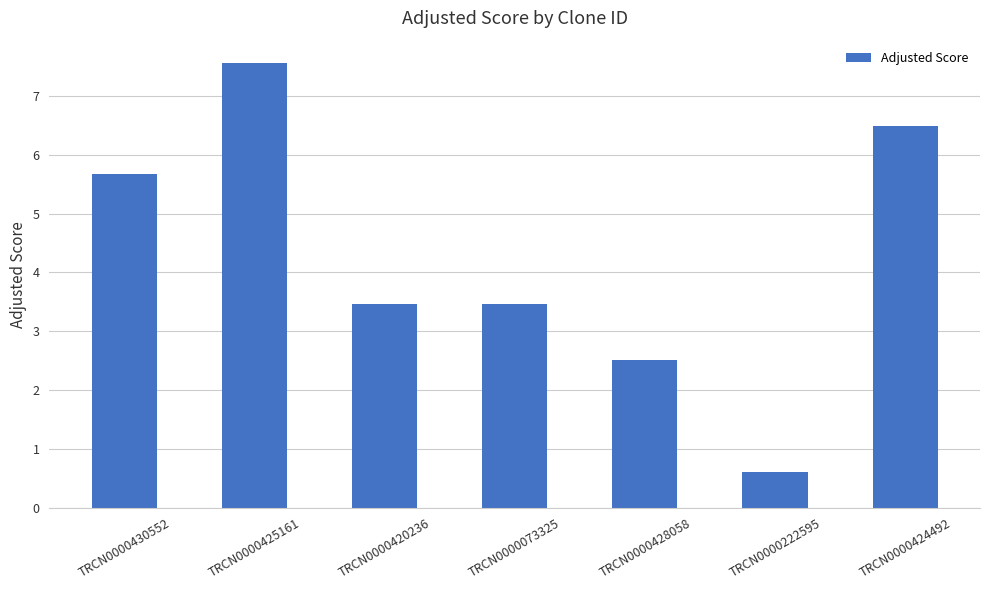

What is the average value?

4.3